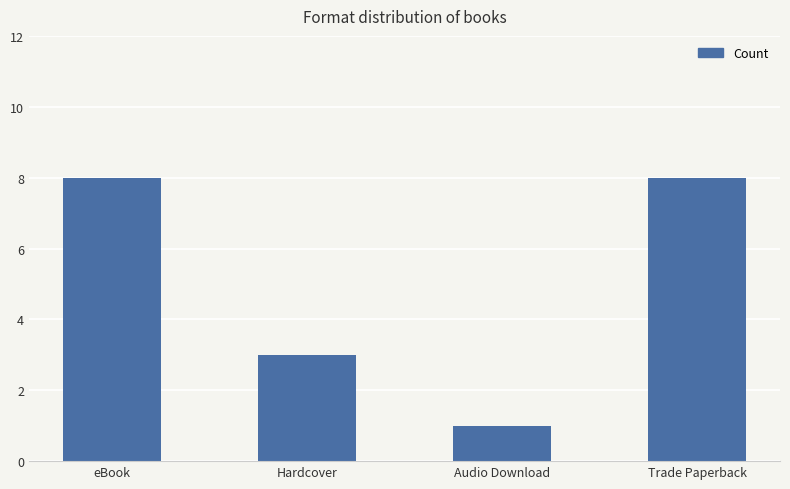

What is the label of the 2nd bar from the right?

Audio Download